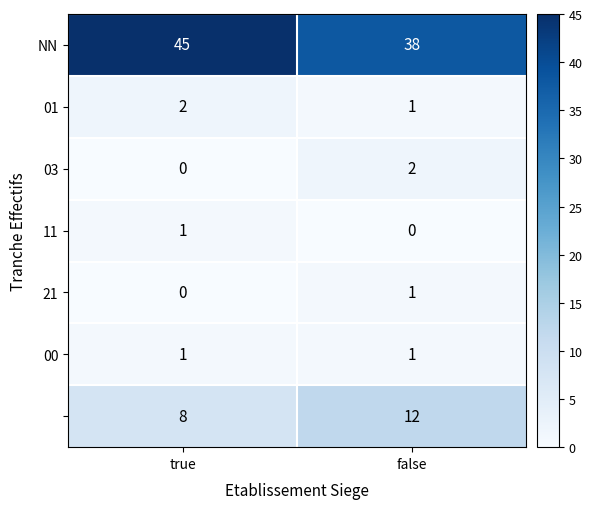

What is the spread (max minus min) of values at false?

38